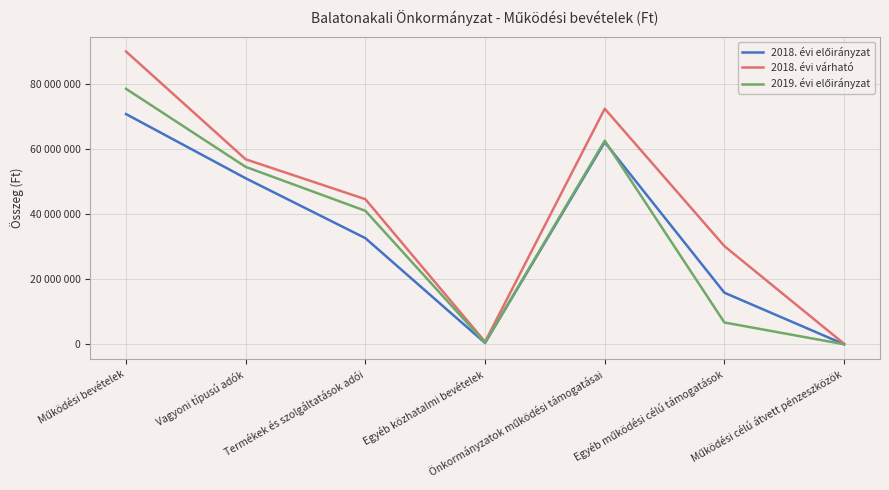

Rank the categories by 2018. évi előirányzat value from lowest to highest.

Működési célú átvett pénzeszközök, Egyéb közhatalmi bevételek, Egyéb működési célú támogatások, Termékek és szolgáltatások adói, Vagyoni típusú adók, Önkormányzatok működési támogatásai, Működési bevételek